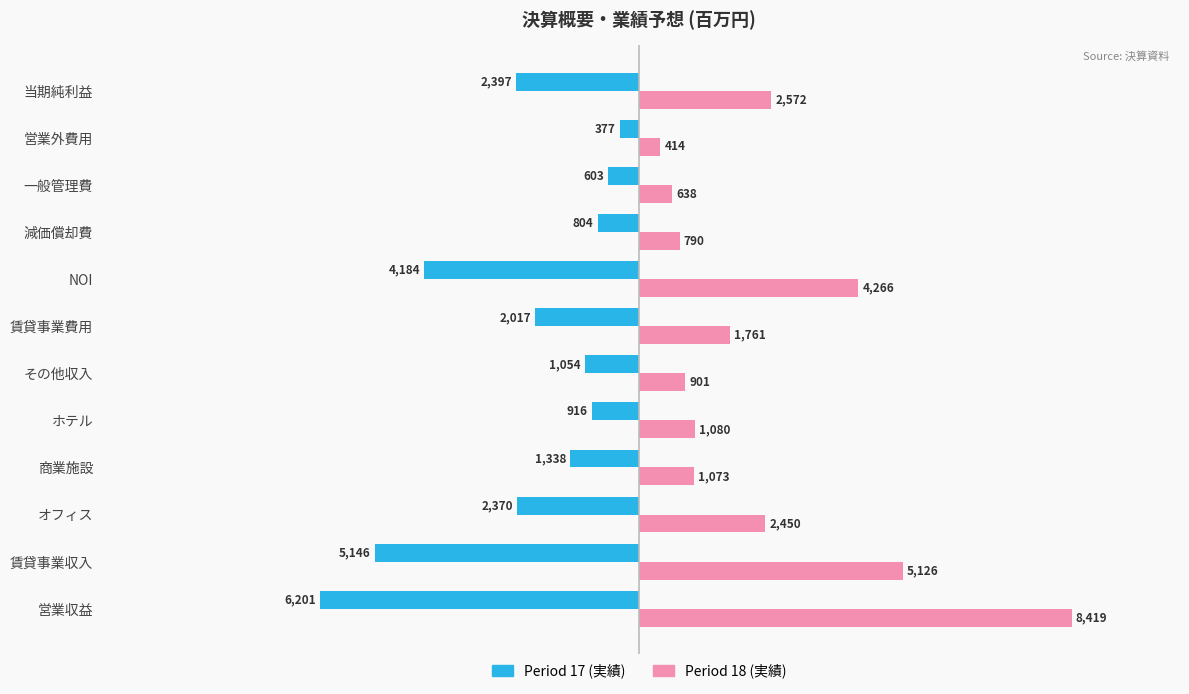

What is the total value across all series at ホテル?

164